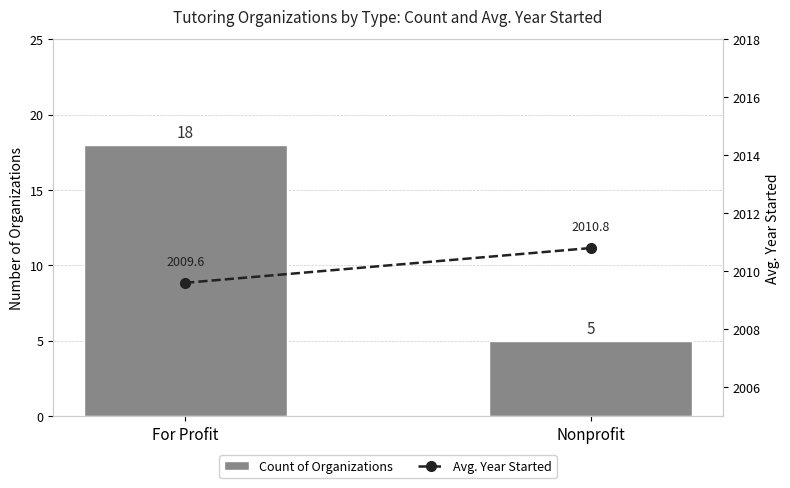

What is the average value of the Avg. Year Started series?

2010.2